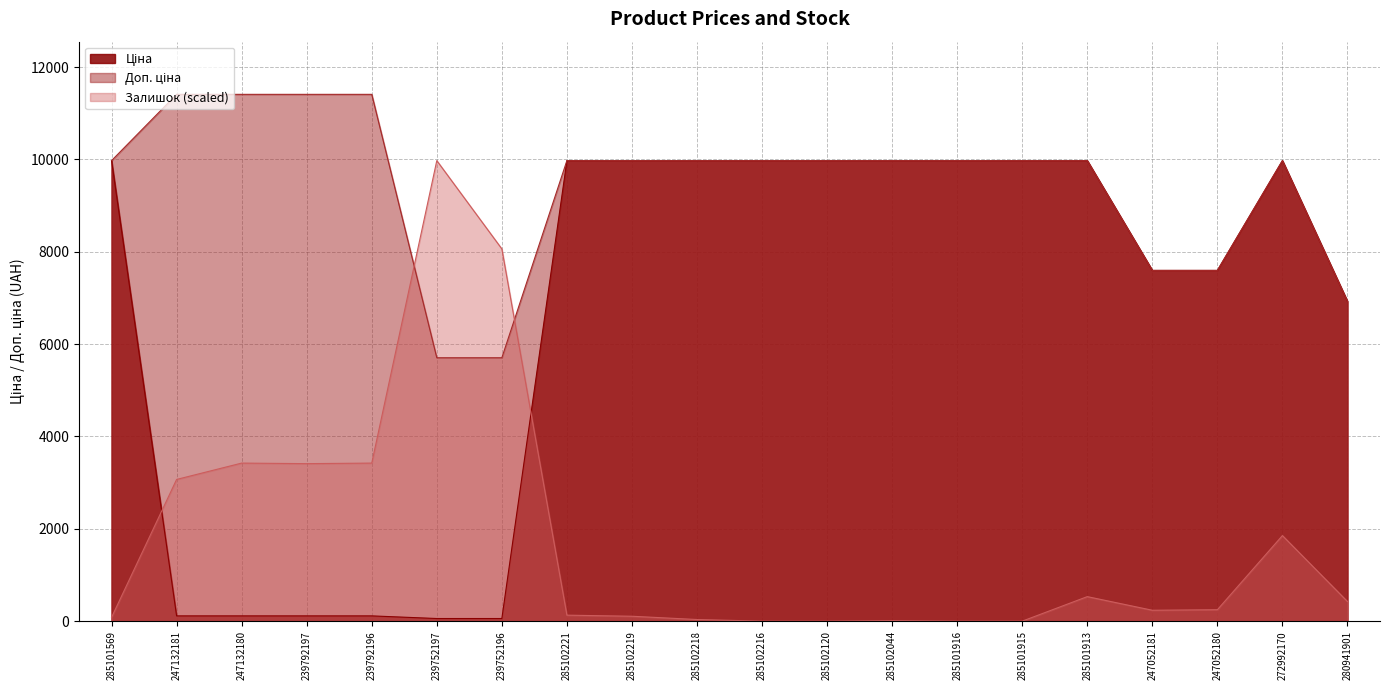

True or false: Залишок and Доп. ціна cross at least once.

True